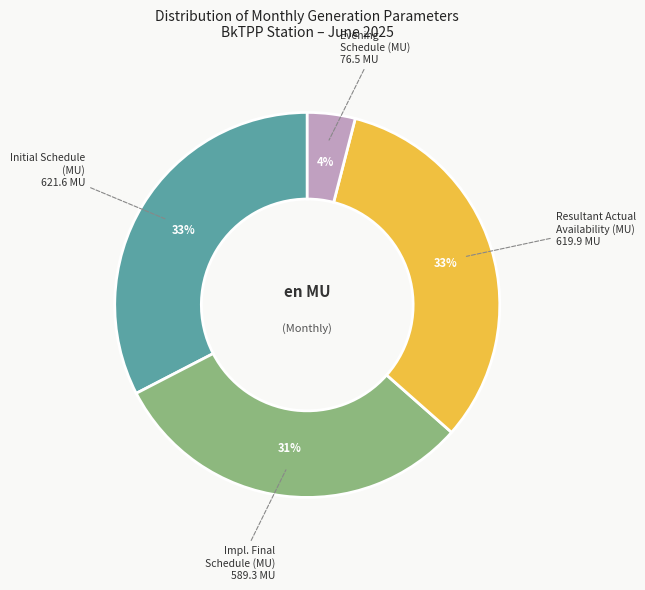

Is there a majority slice in this chart?

No